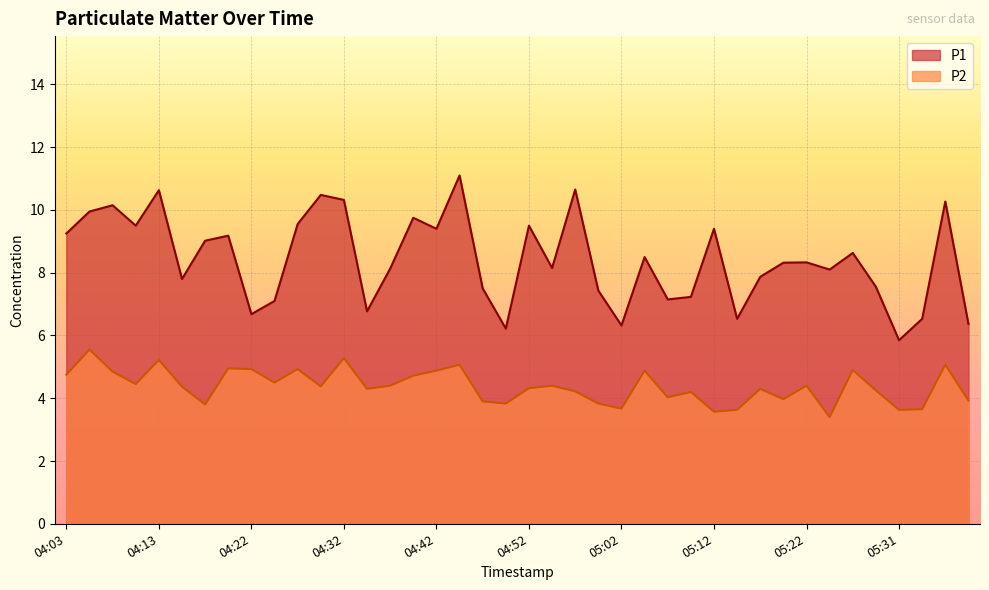

At 04:20, list the series in order from largest to smallest.

P1, P2